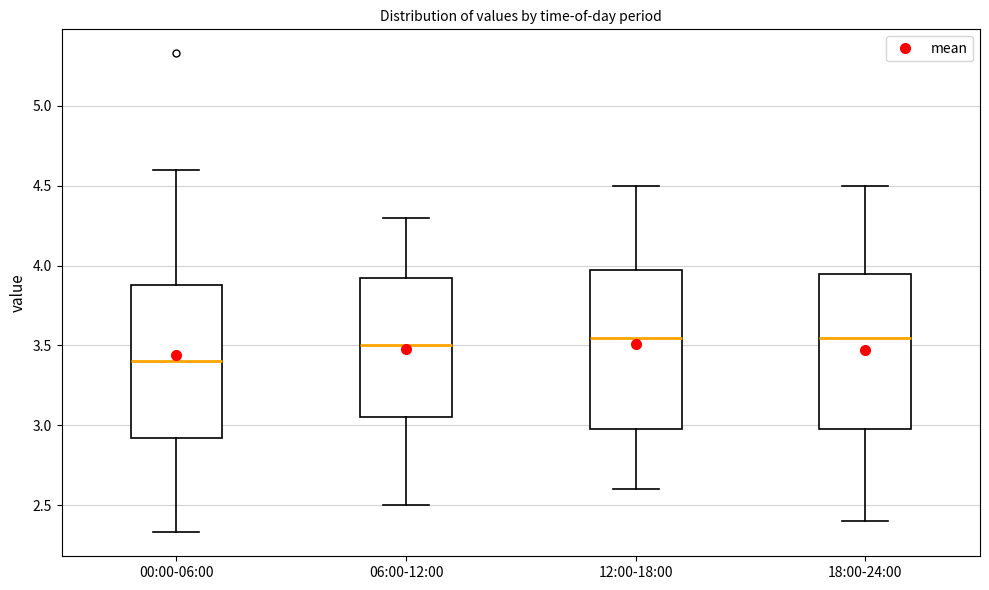

Which box has the lowest median line?

00:00-06:00